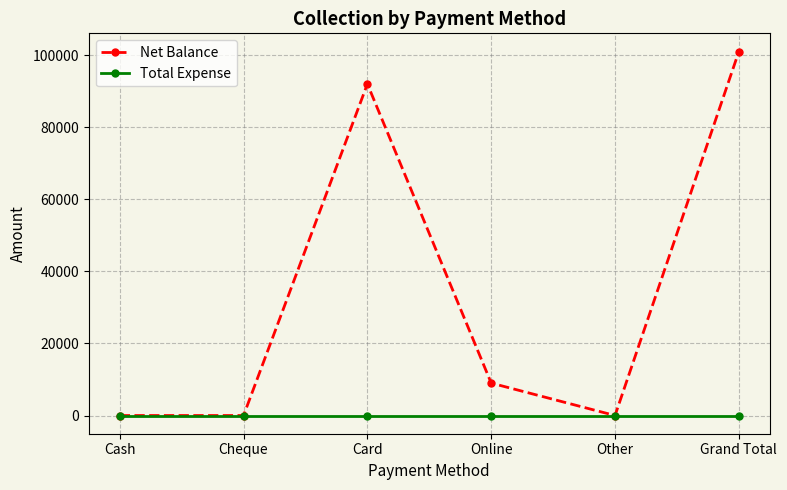

How many interior local peaks does the Net Balance series have?

1